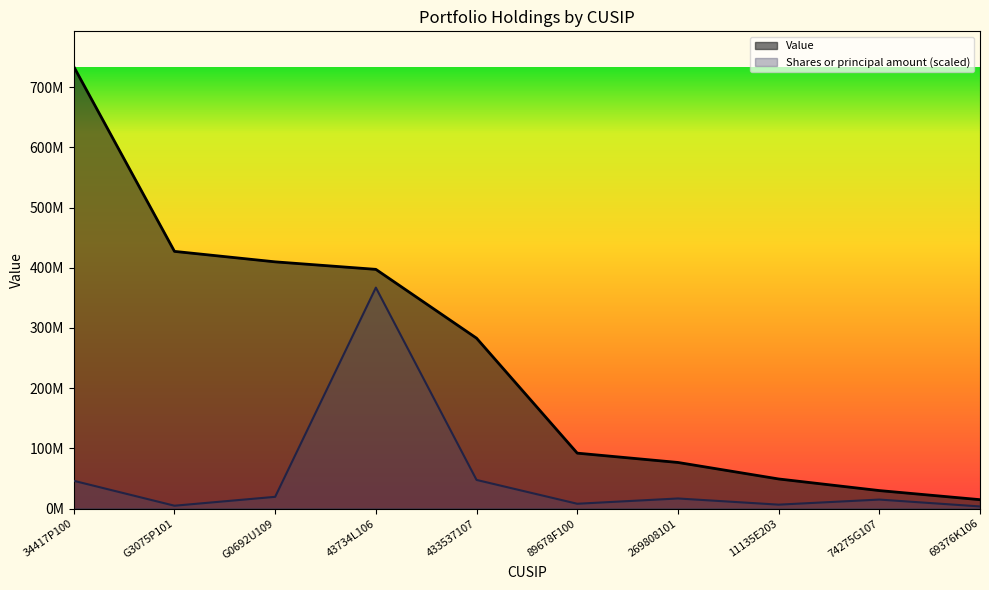

What is the label of the 2nd point from the right?

74275G107